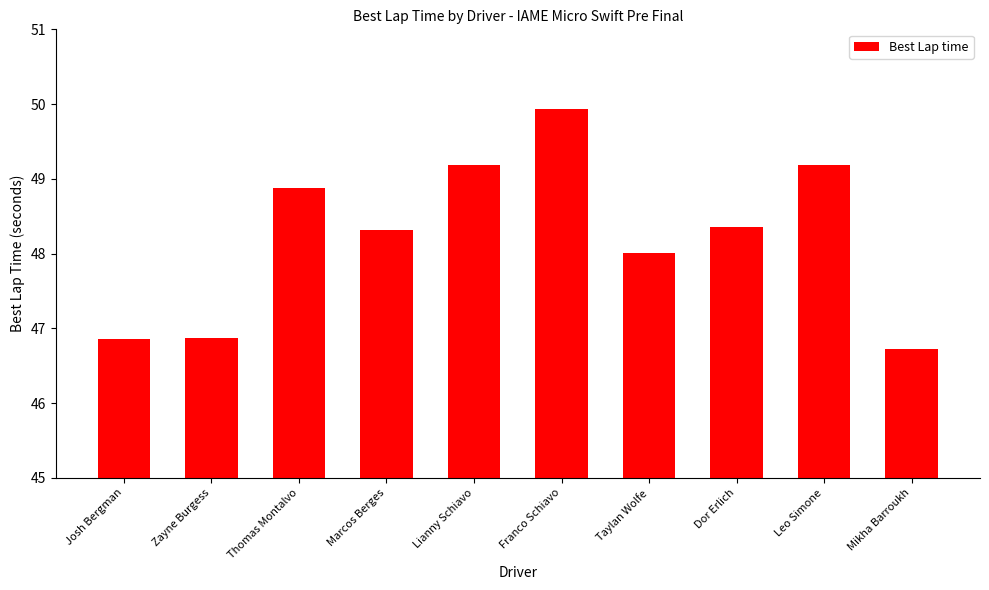

What is the ratio of the value at Zayne Burgess to the value at Marcos Berges?

1.0